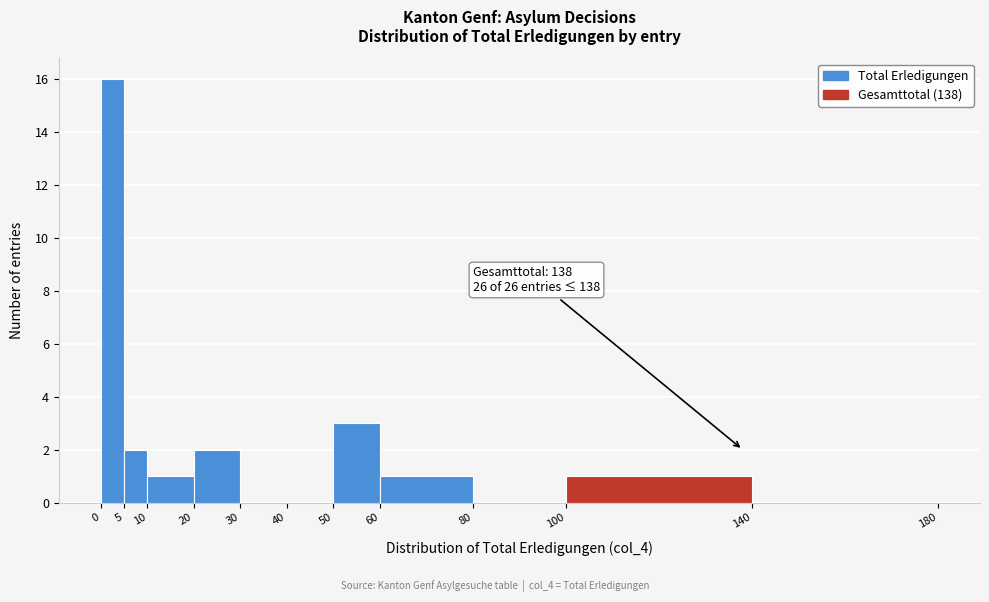

Over which range of the x-axis is the bar tallest?

0 to 5